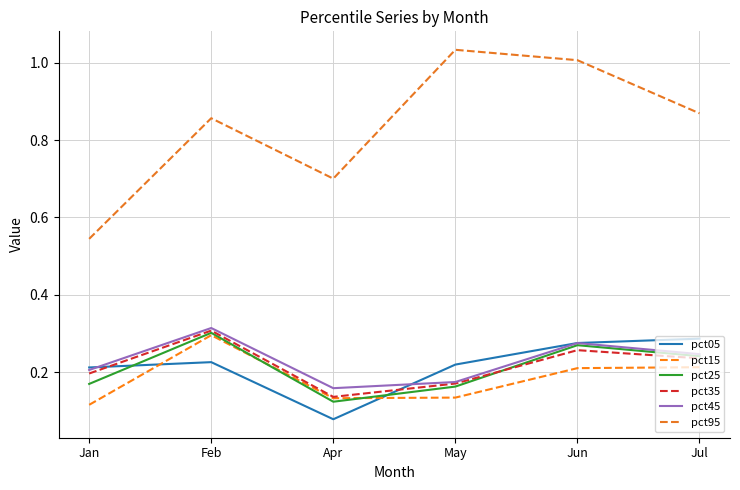

What is the difference between the pct25 values at Jan and Jul?

0.1